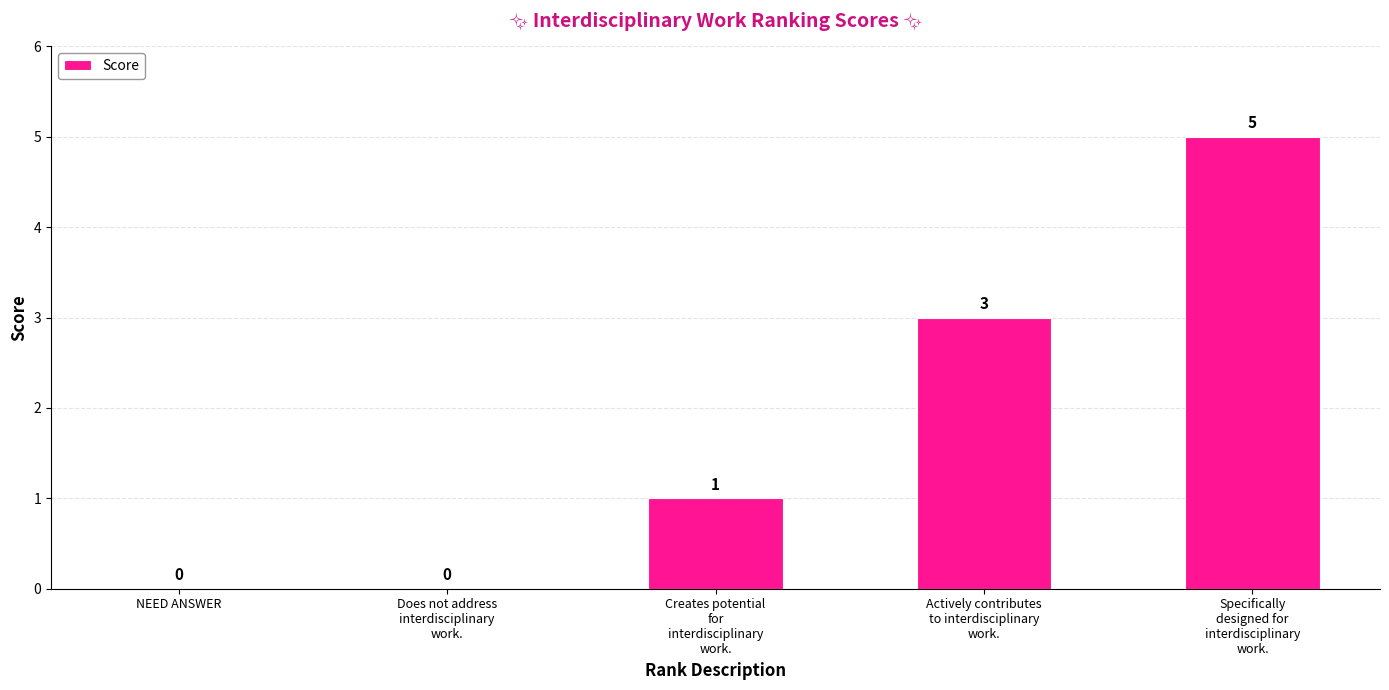

Reading left to right, transcribe all the data shown in this chart.

0	0	1	3	5